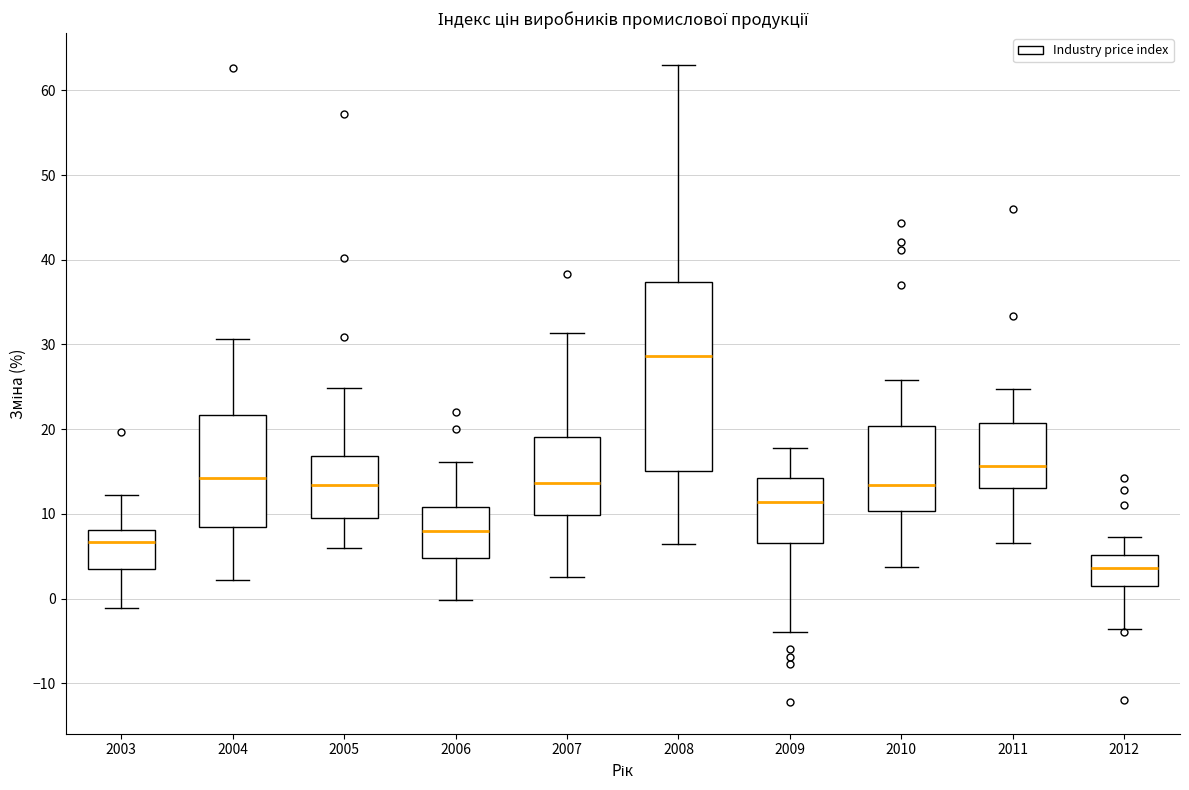

Comparing the boxes themselves (not the whiskers), which one is the tallest?

2008